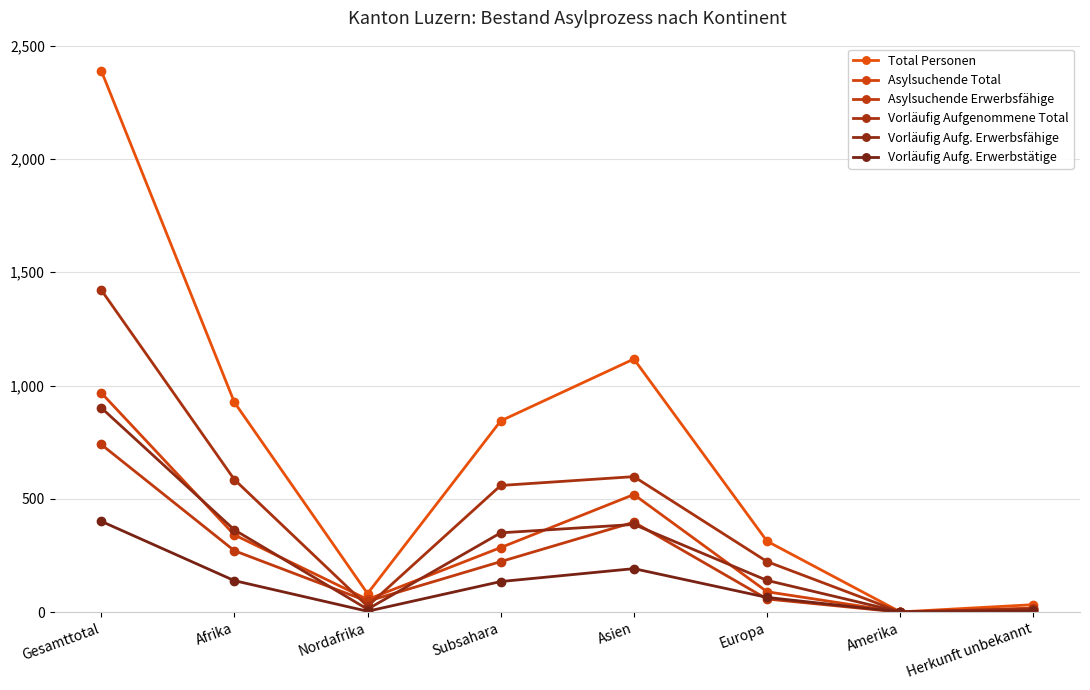

Is the value of Vorläufig Aufgenommene Total at Afrika greater than the value of Vorläufig Aufg. Erwerbsfähige at Europa?

Yes